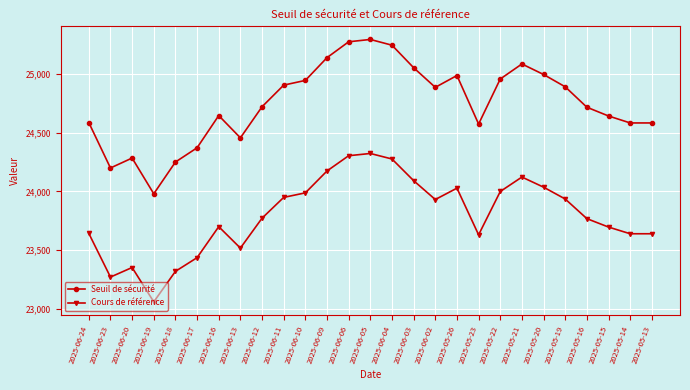

The value of Cours de référence at 2025-06-06 is 24304.5. True or false?

True